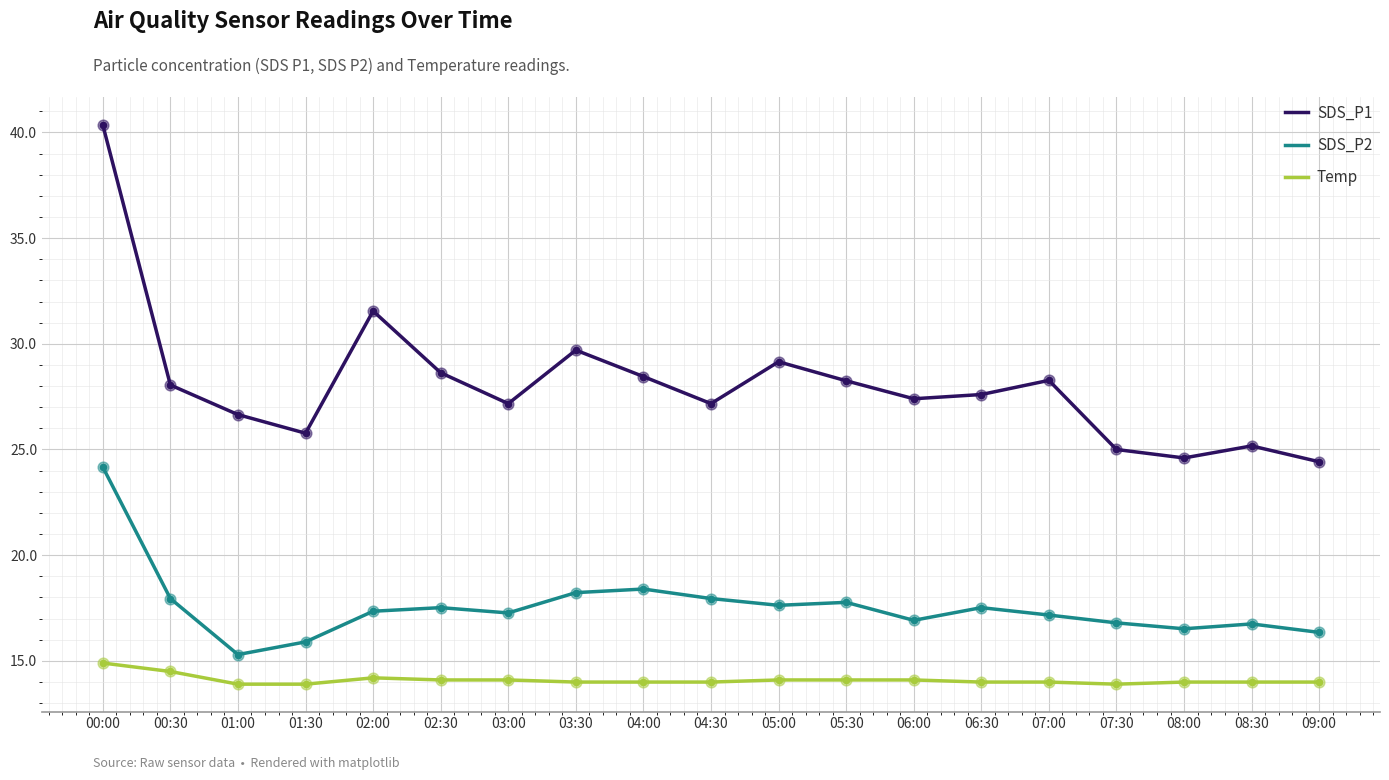

What are all the series names shown in the legend?

SDS_P1, SDS_P2, Temp